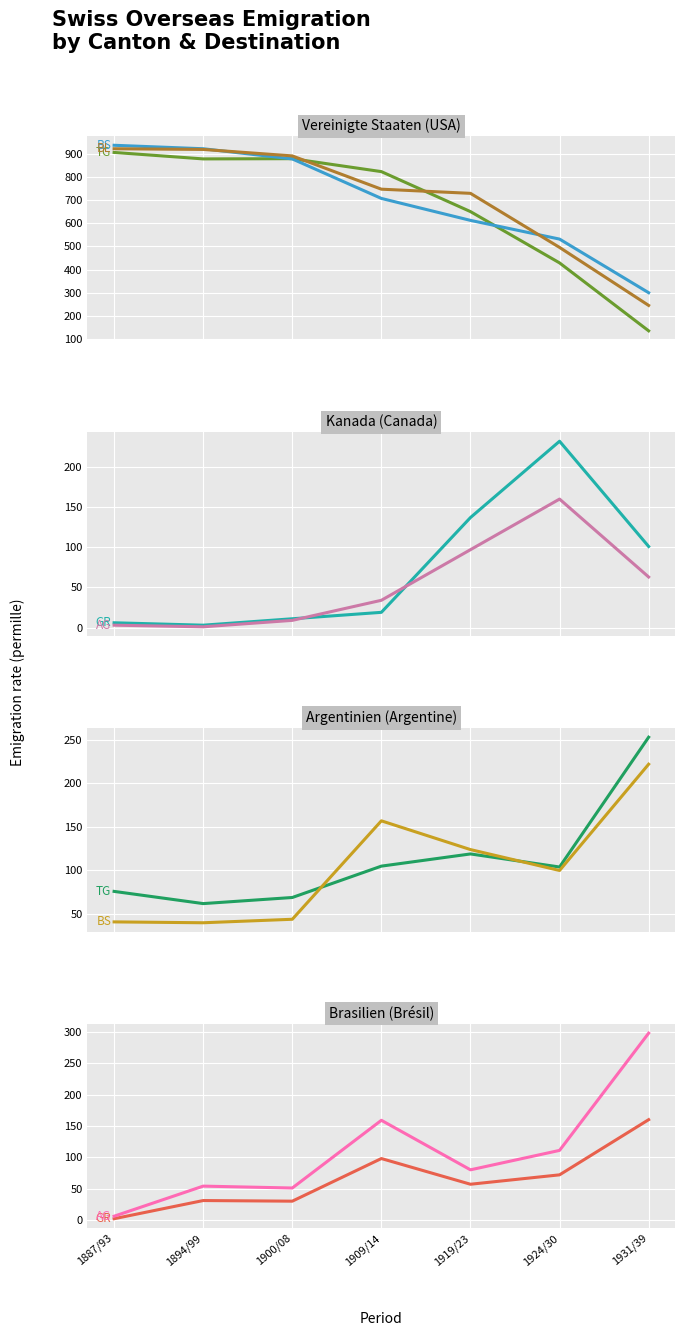

What is the spread (max minus min) of values at 1887/93?

921